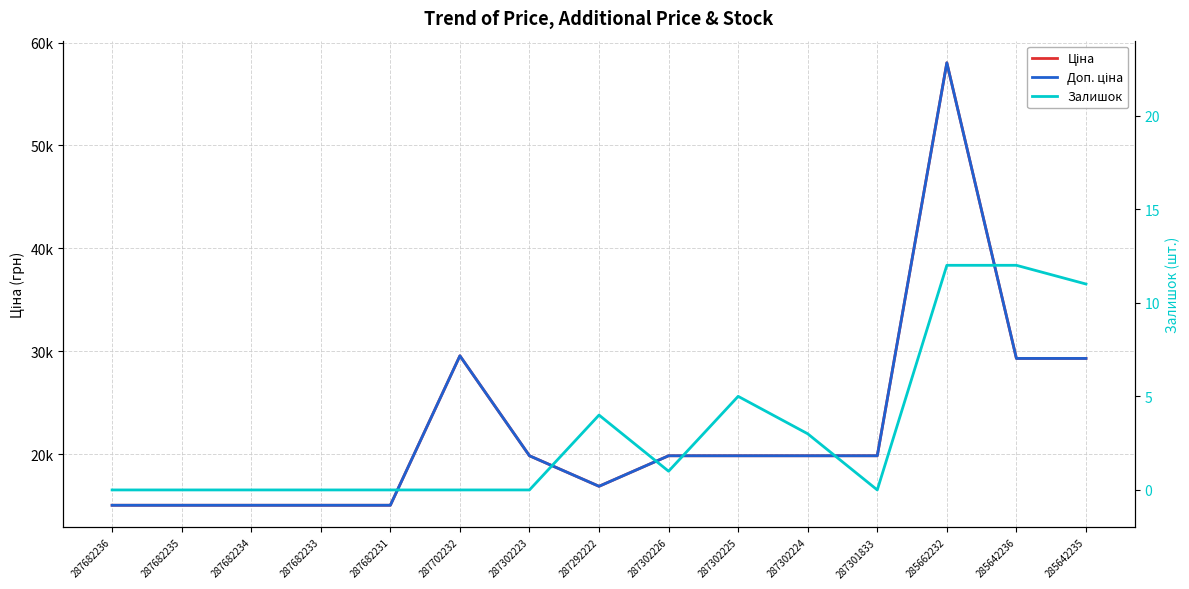

True or false: Залишок and Доп. ціна intersect in this chart.

False